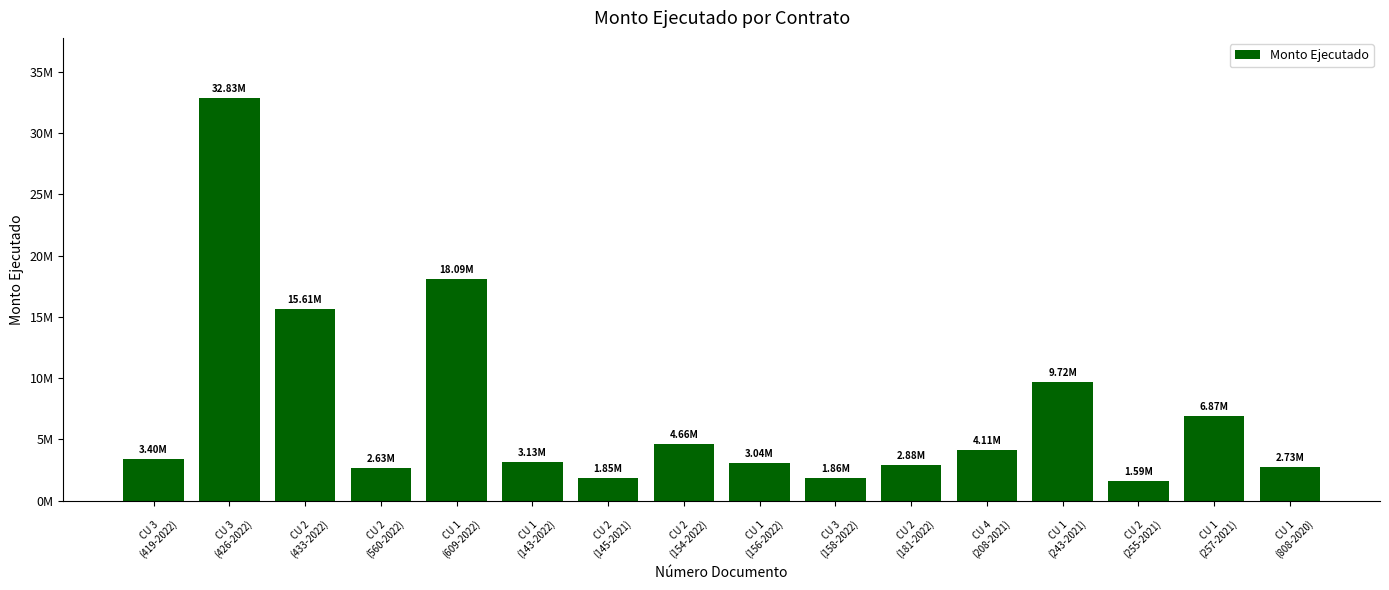

Rank the categories by value from highest to lowest.

CU 3
(426-2022), CU 1
(609-2022), CU 2
(433-2022), CU 1
(243-2021), CU 1
(257-2021), CU 2
(154-2022), CU 4
(208-2021), CU 3
(419-2022), CU 1
(143-2022), CU 1
(156-2022), CU 2
(181-2022), CU 1
(808-2020), CU 2
(560-2022), CU 3
(158-2022), CU 2
(145-2021), CU 2
(255-2021)